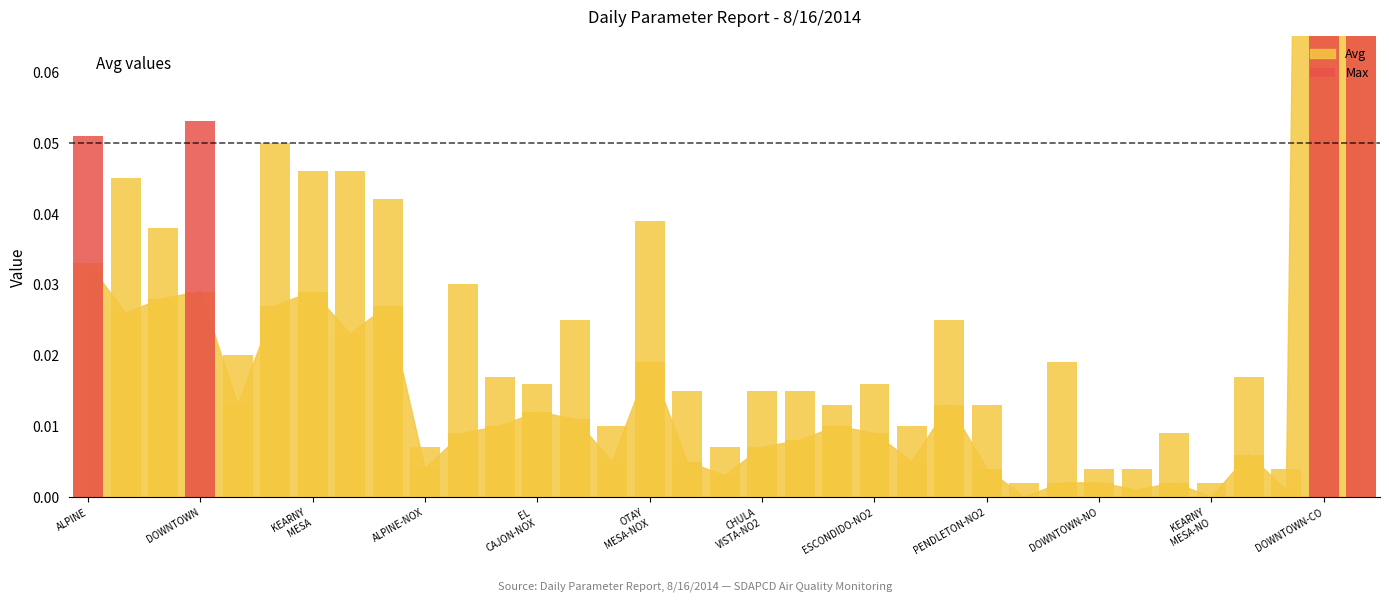

True or false: the data shows 0.1 at DOWNTOWN.

False